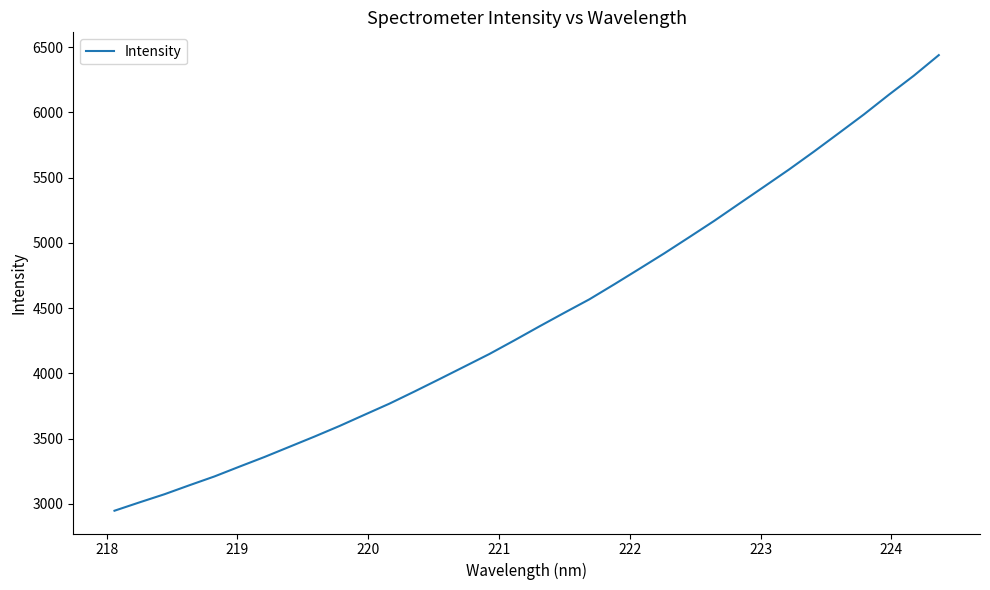

What is the minimum value shown in the chart?

2947.2